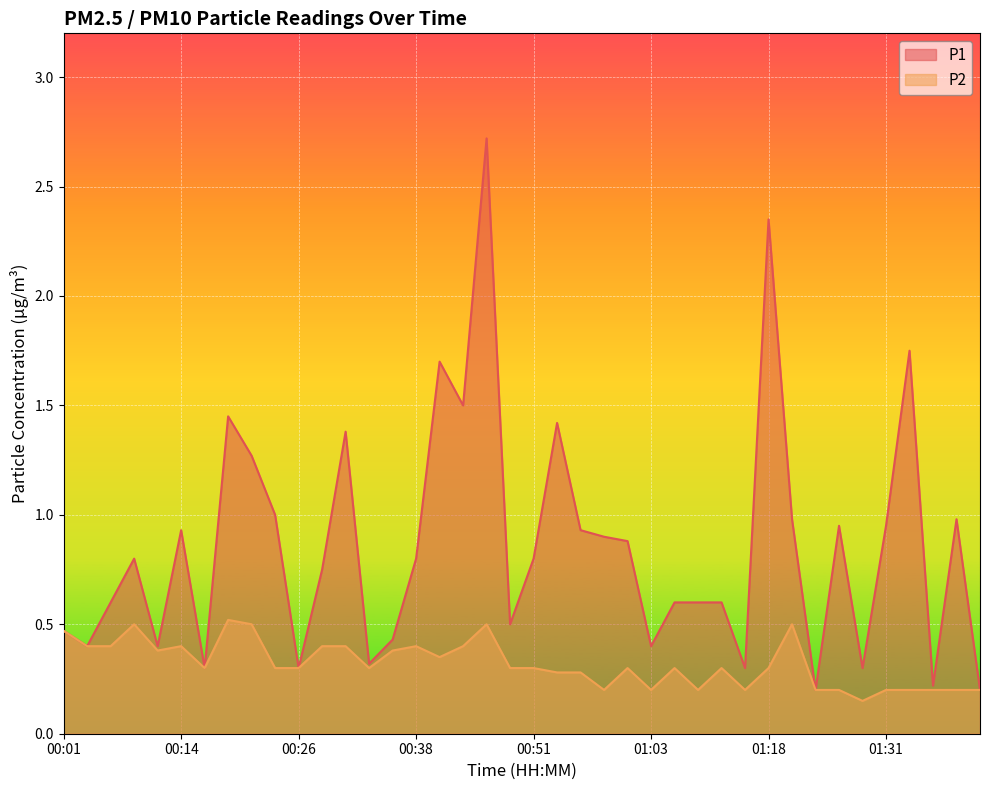

True or false: P1 has a value of 0.3 at 01:06.

False